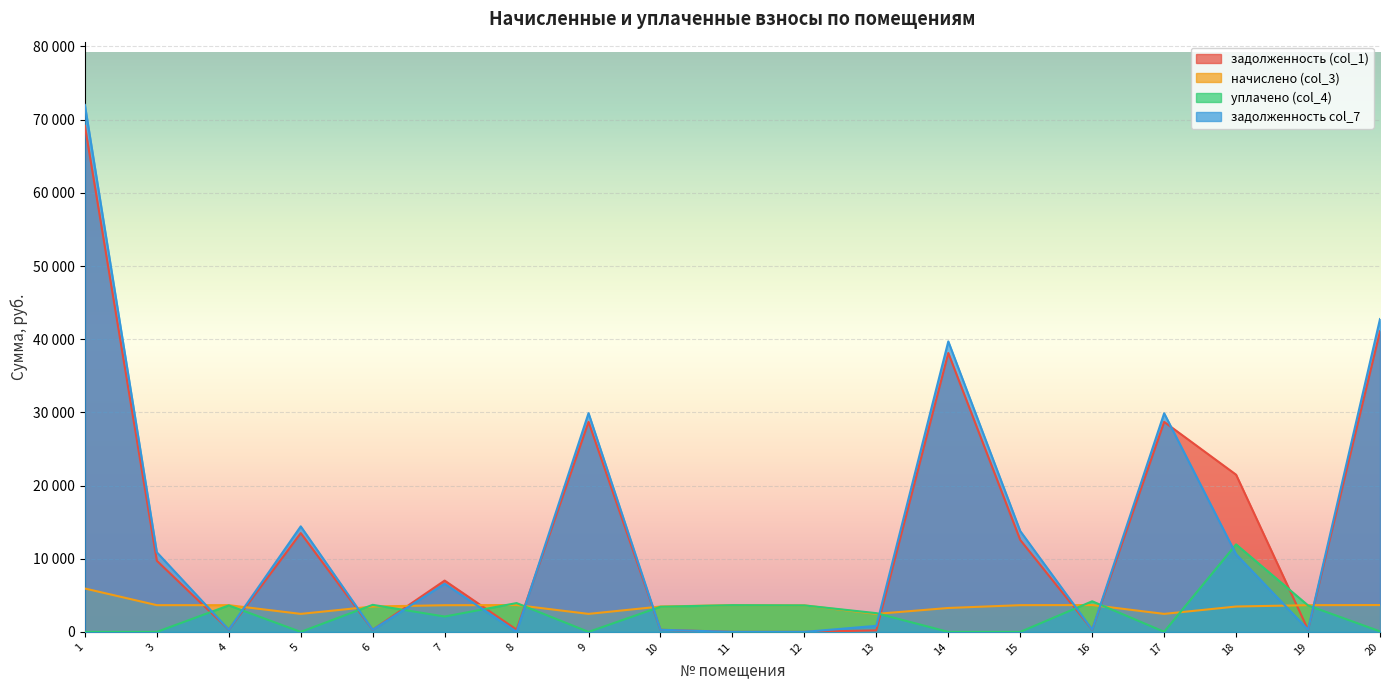

Which has a higher value, 6 or 15?

15